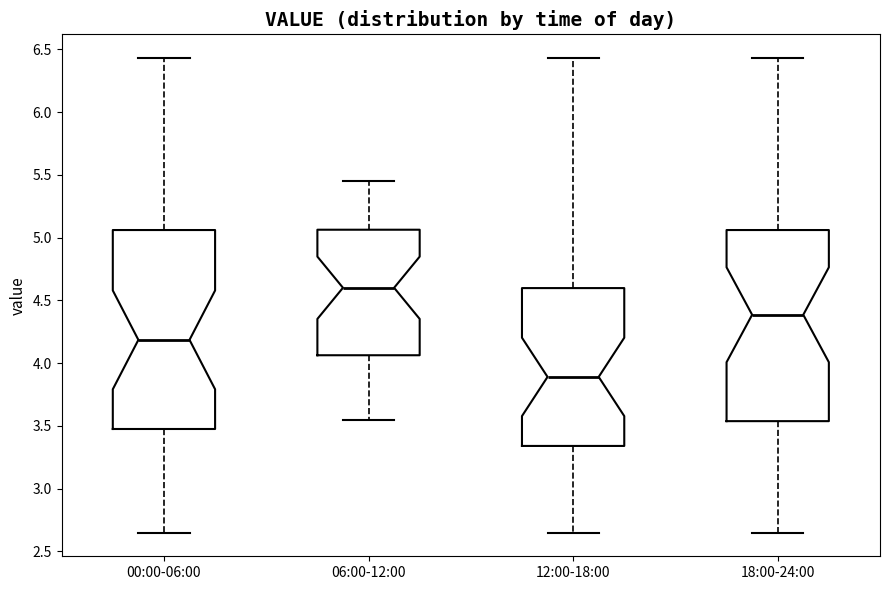

Which box has the lowest median line?

12:00-18:00